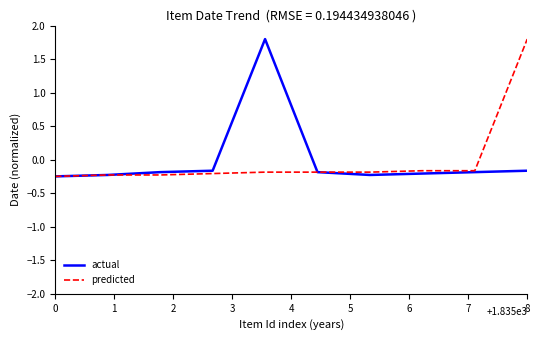

What is the highest value of the predicted series?

1.8